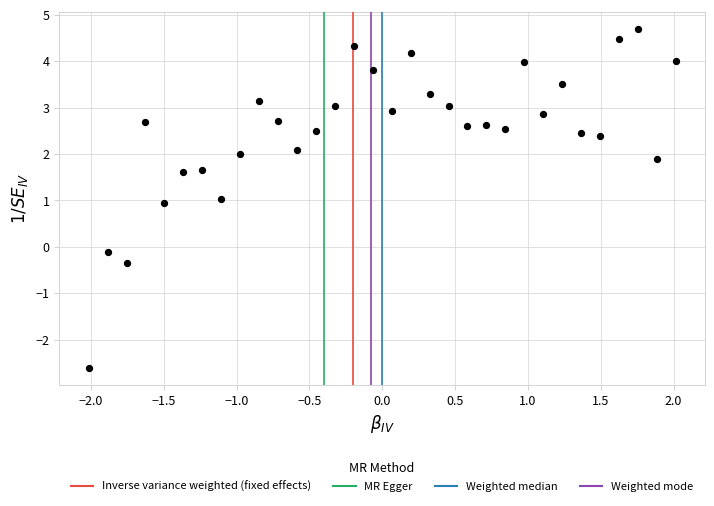

What is the range of X values (max minus min)?

4.0